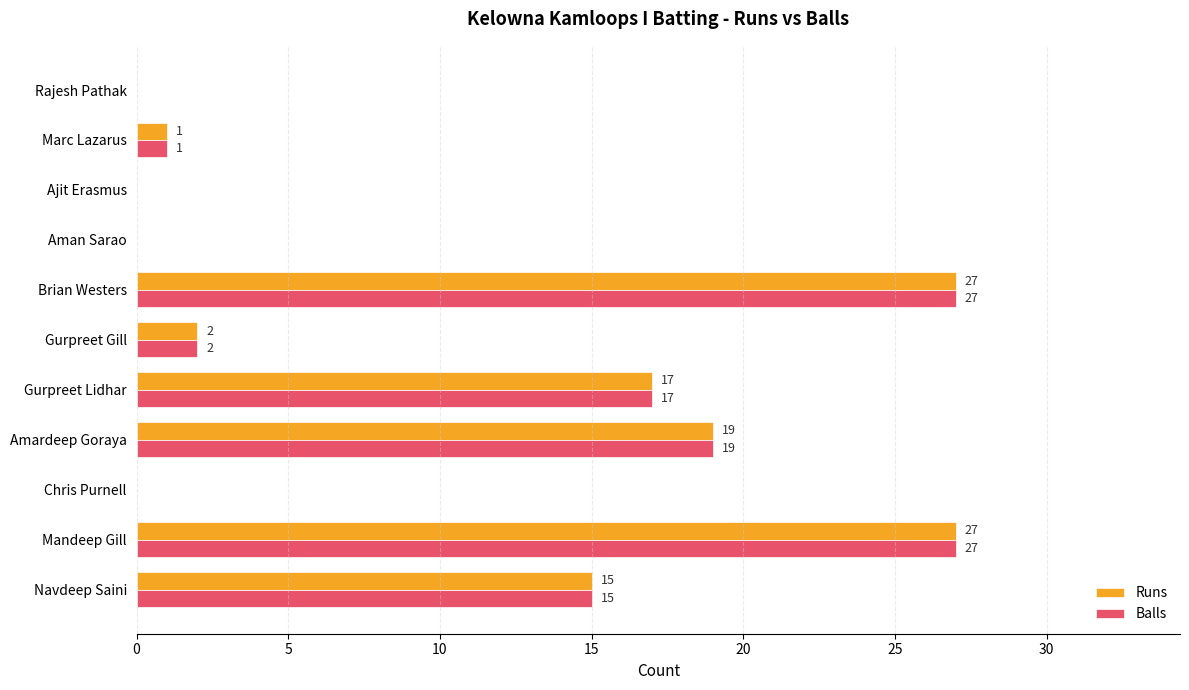

Count the number of categories in the chart.

11